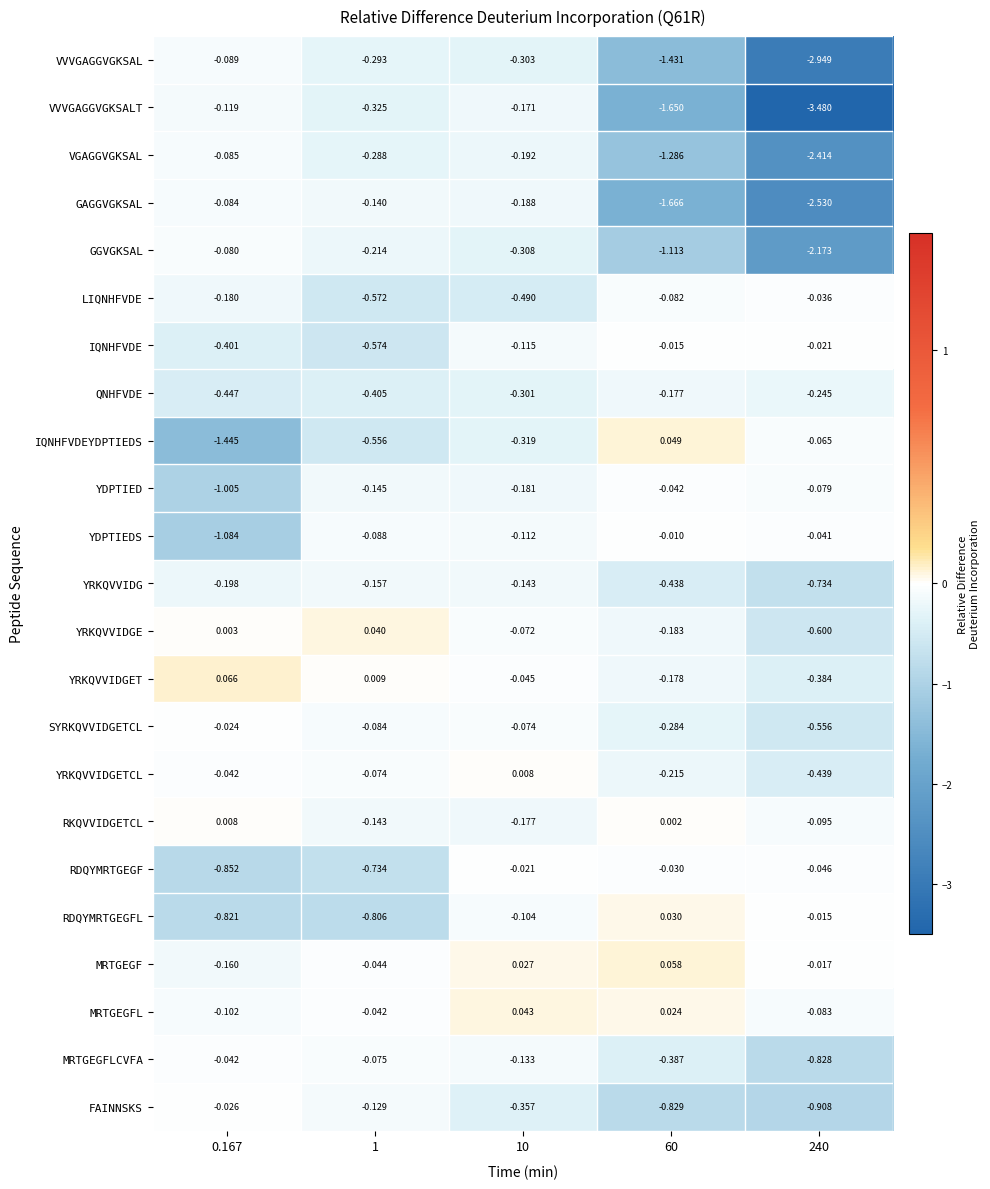

Rank the series at 1 from highest to lowest value.

YRKQVVIDGE, YRKQVVIDGET, MRTGEGFL, MRTGEGF, YRKQVVIDGETCL, MRTGEGFLCVFA, SYRKQVVIDGETCL, YDPTIEDS, FAINNSKS, GAGGVGKSAL, RKQVVIDGETCL, YDPTIED, YRKQVVIDG, GGVGKSAL, VGAGGVGKSAL, VVVGAGGVGKSAL, VVVGAGGVGKSALT, QNHFVDE, IQNHFVDEYDPTIEDS, LIQNHFVDE, IQNHFVDE, RDQYMRTGEGF, RDQYMRTGEGFL